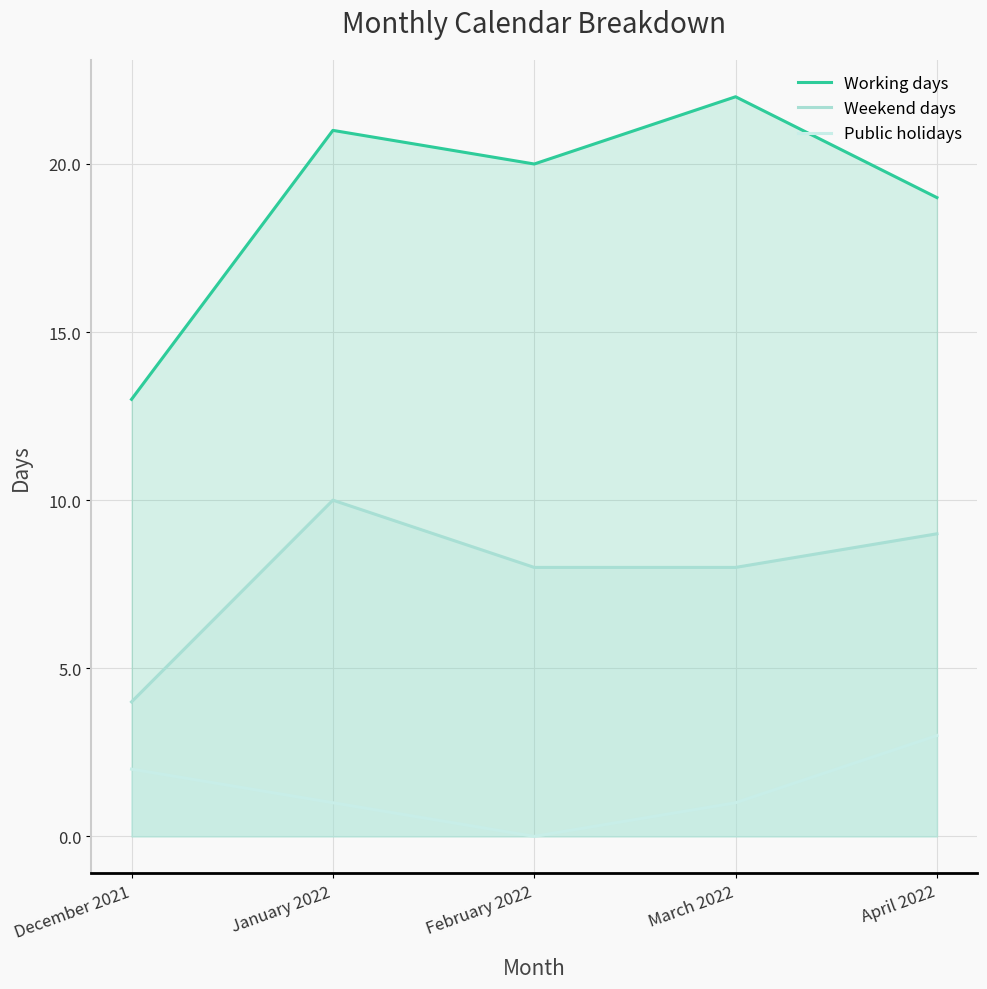

How many values in the Working days series exceed 20?

2